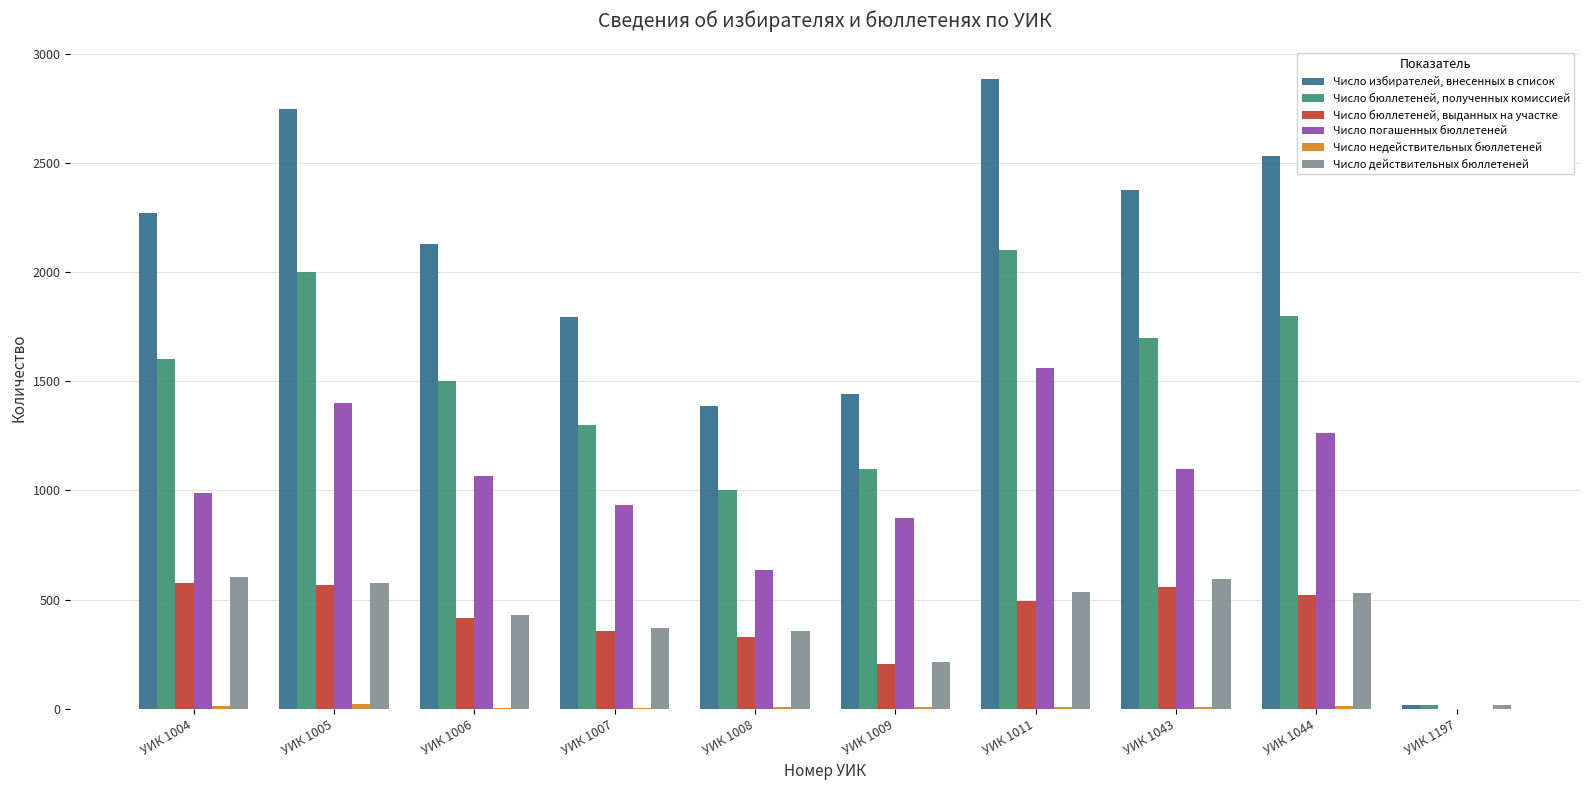

At which category does the chart reach its peak across all series?

УИК 1011